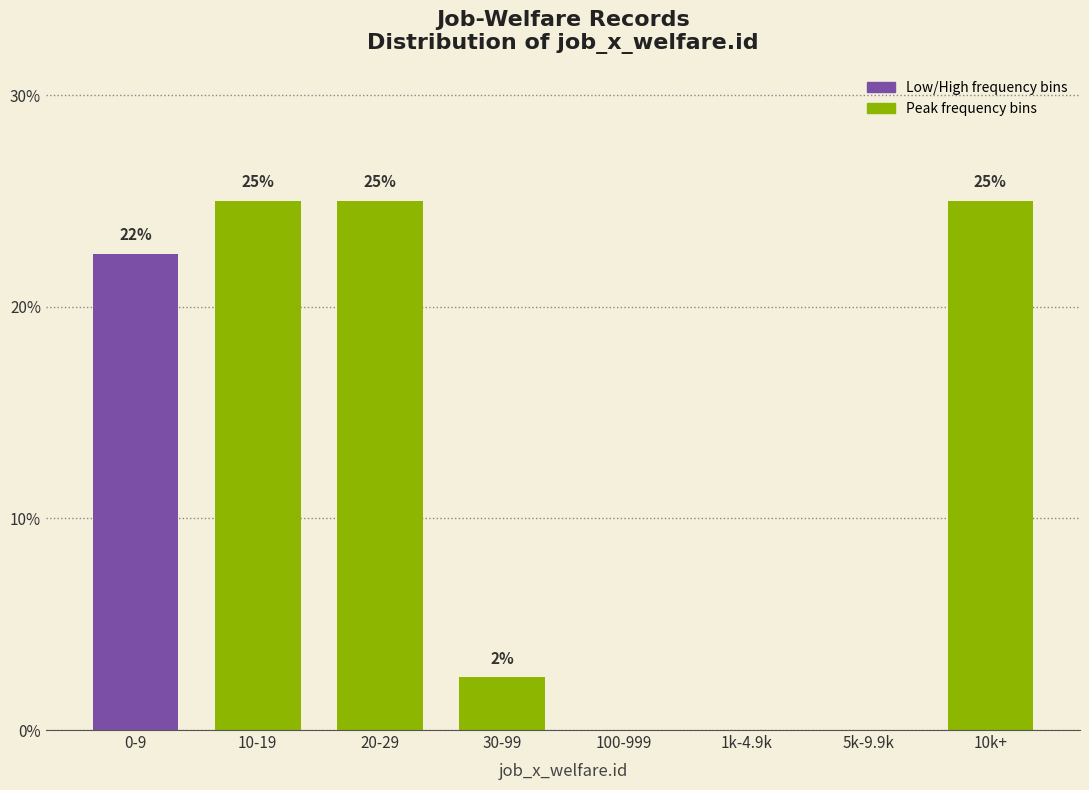

What is the maximum value shown in the chart?

25.0